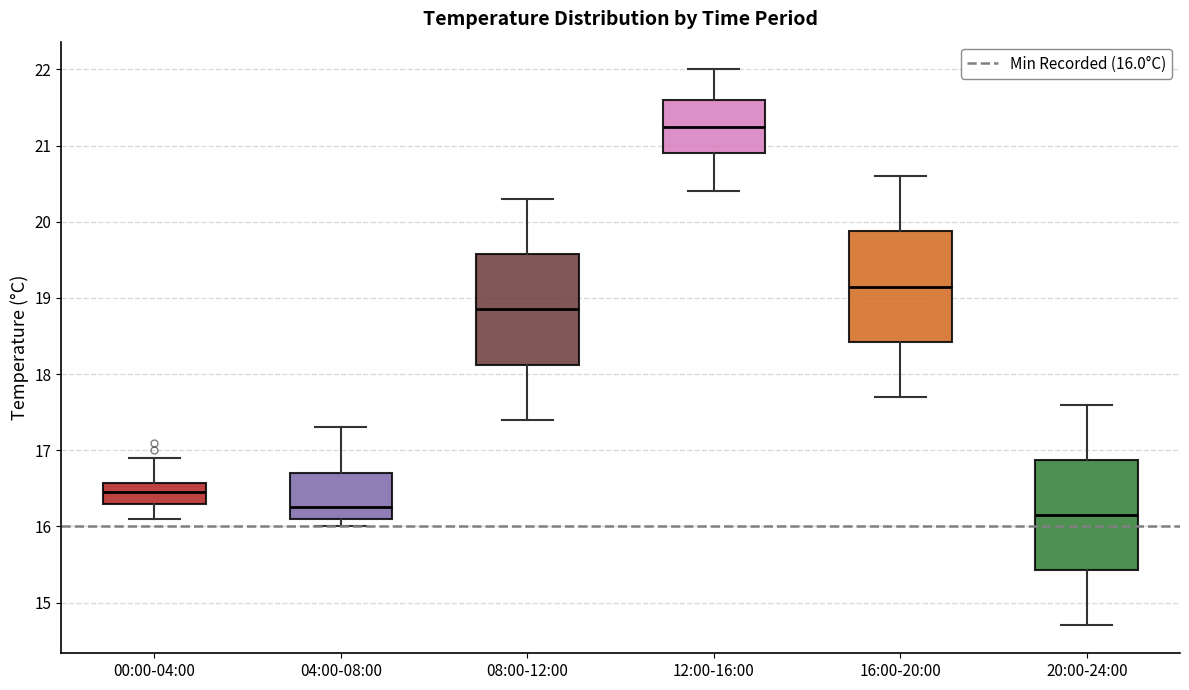

Reading left to right, transcribe this box plot: for each box, give where its median line is, the range the box spans, and where its two whiskers end, as read against the y-axis. The values are not printed on the chart, so give them approximately, as read against the axis.

00:00-04:00: median 16.5, box 16.3 to 16.6, whiskers 16.1 to 16.9
04:00-08:00: median 16.3, box 16.1 to 16.7, whiskers 16.0 to 17.3
08:00-12:00: median 18.9, box 18.1 to 19.6, whiskers 17.4 to 20.3
12:00-16:00: median 21.3, box 20.9 to 21.6, whiskers 20.4 to 22.0
16:00-20:00: median 19.2, box 18.4 to 19.9, whiskers 17.7 to 20.6
20:00-24:00: median 16.2, box 15.4 to 16.9, whiskers 14.7 to 17.6